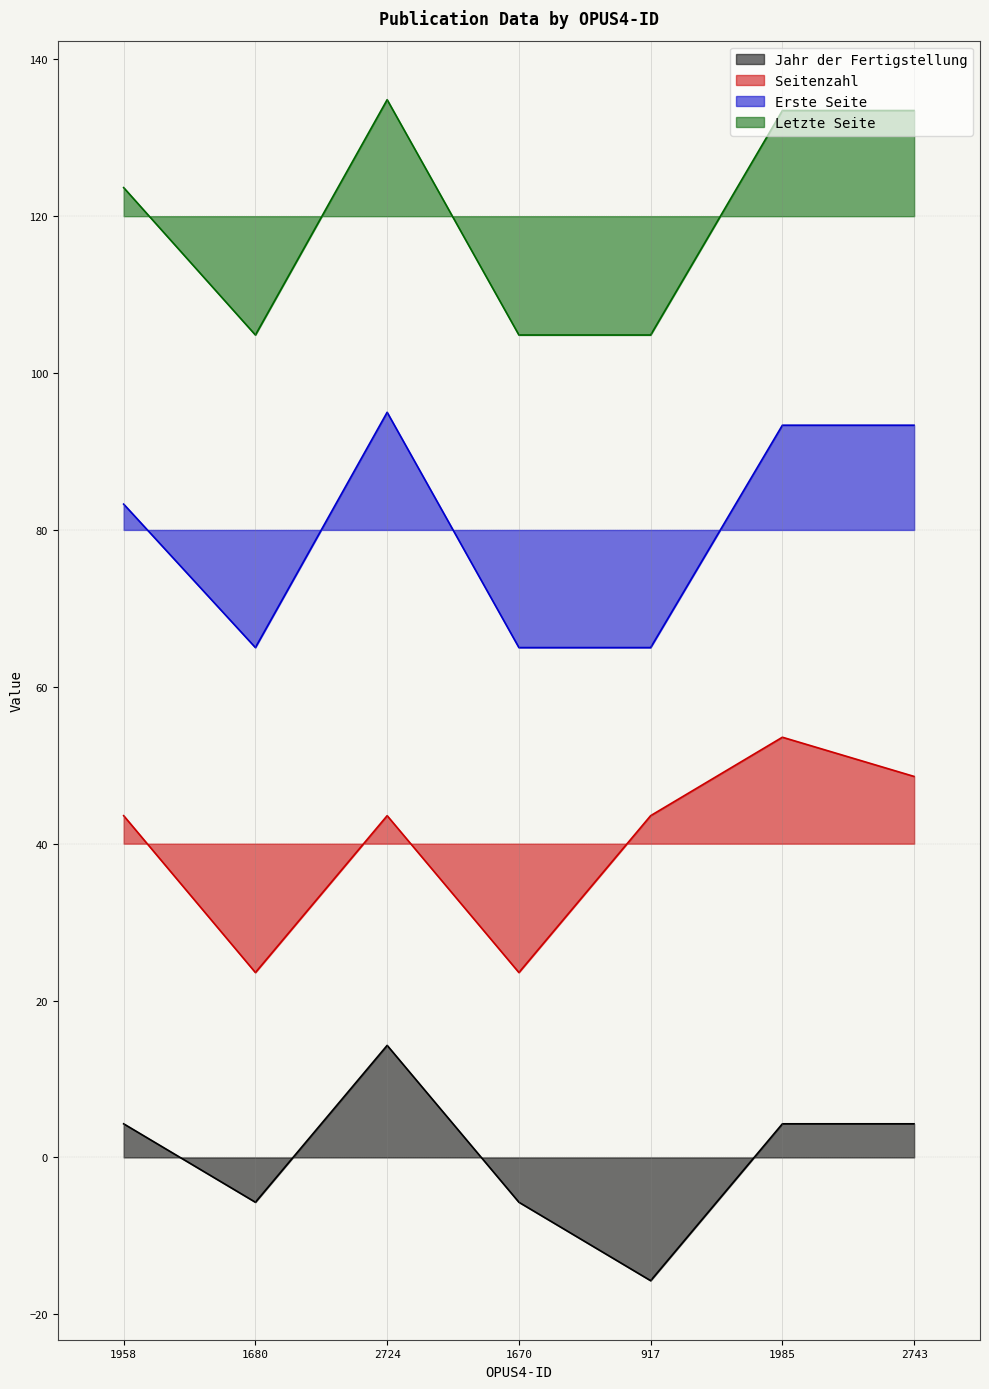

Which series has the largest range (max minus min)?

Letzte Seite